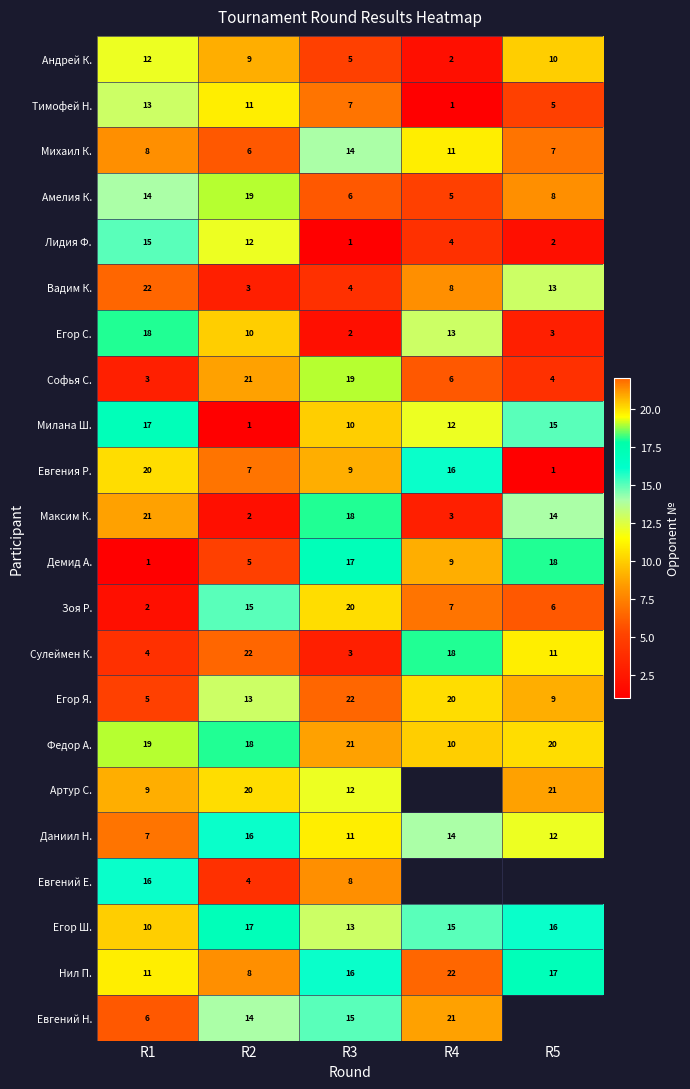

At which category is the sum across all series the highest?

R1